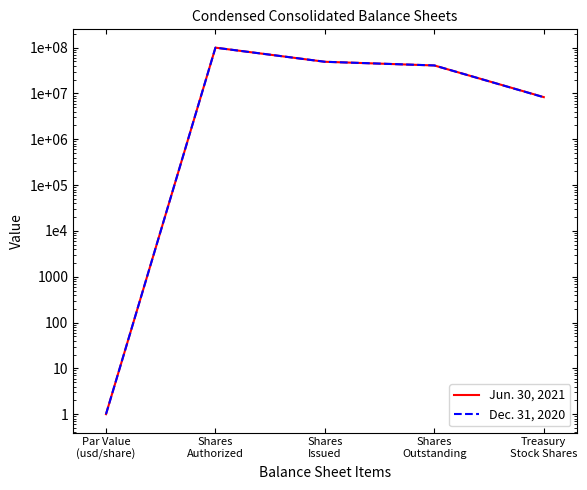

Reading left to right, what are all the values shown in this chart?

Jun. 30, 2021: Par Value
(usd/share)=1	Shares
Authorized=100000000	Shares
Issued=49187378	Shares
Outstanding=40871691	Treasury
Stock Shares=8315687
Dec. 31, 2020: Par Value
(usd/share)=1	Shares
Authorized=100000000	Shares
Issued=49187378	Shares
Outstanding=40916429	Treasury
Stock Shares=8270949